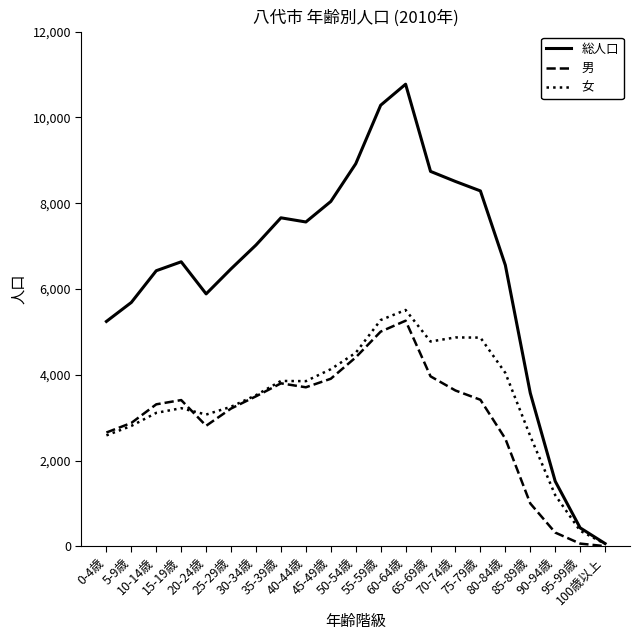

What is the highest value of the 総人口 series?

10774